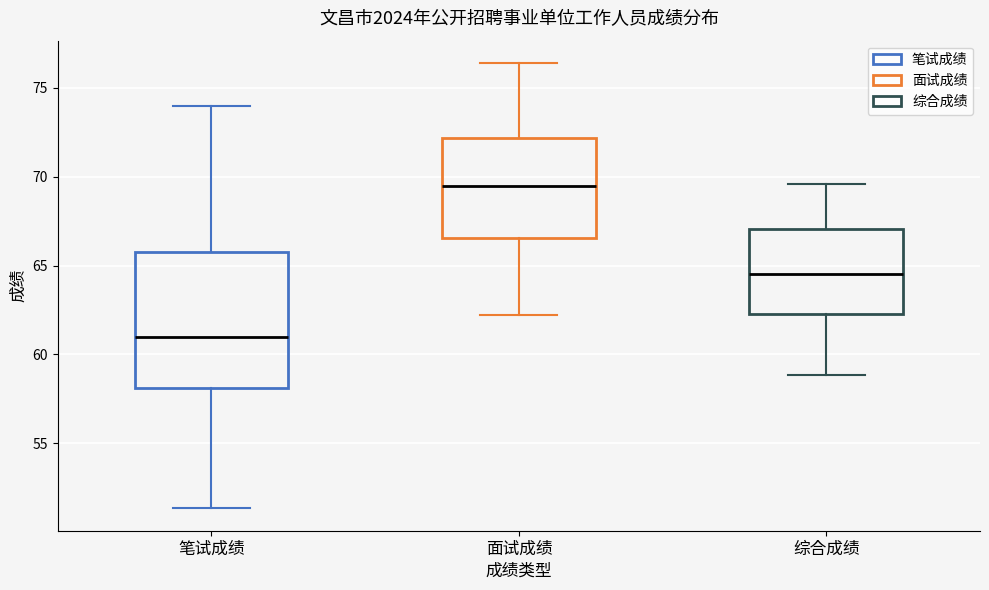

Which box is the tallest, from its lower edge to its upper edge?

笔试成绩